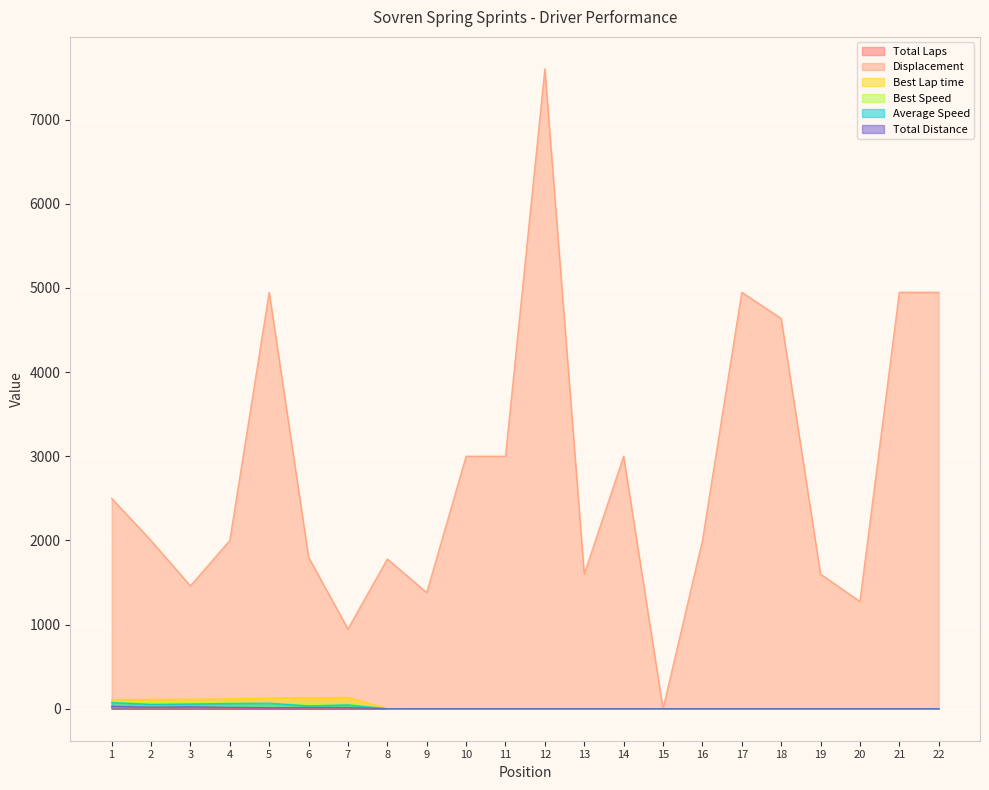

What is the difference between the Average Speed values at 11 and 6?

33.7